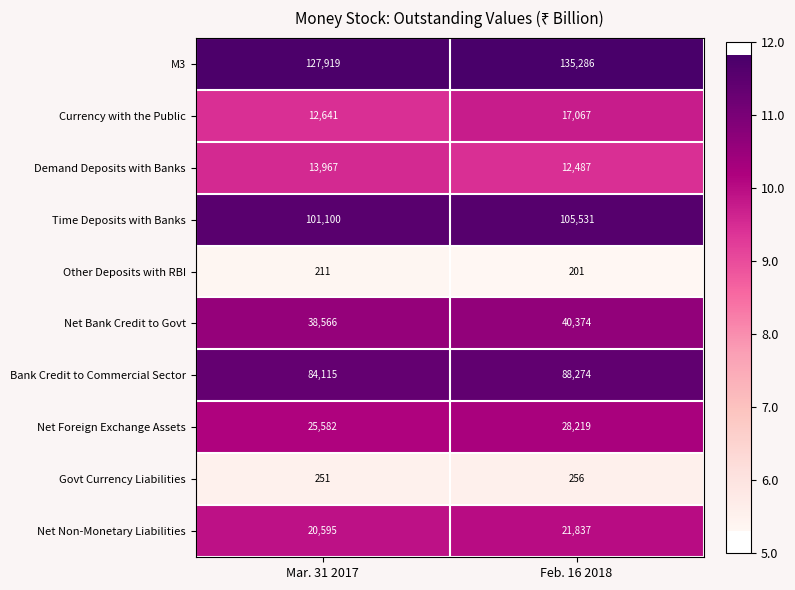

The Net Non-Monetary Liabilities series shows 20595 at Mar. 31 2017. True or false?

True